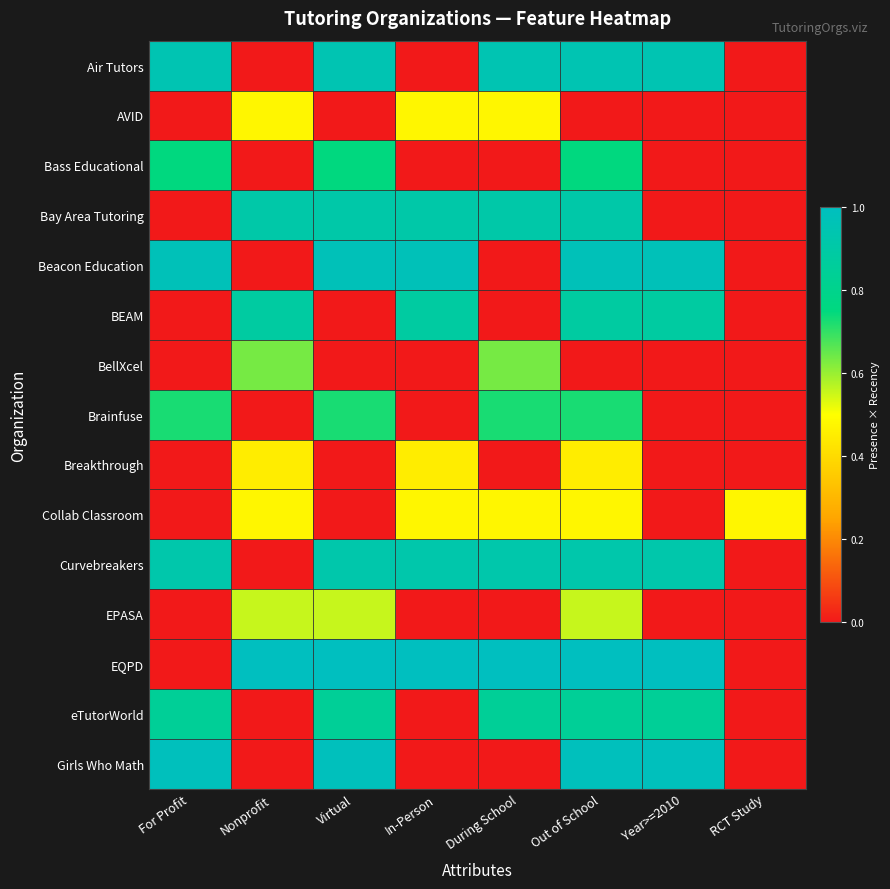

Reading left to right, what are all the values shown in this chart?

Air Tutors: For Profit=0.9	Nonprofit=0.0	Virtual=0.9	In-Person=0.0	During School=0.9	Out of School=0.9	Year>=2010=0.9	RCT Study=0.0
AVID: For Profit=0.0	Nonprofit=0.5	Virtual=0.0	In-Person=0.5	During School=0.5	Out of School=0.0	Year>=2010=0.0	RCT Study=0.0
Bass Educational: For Profit=0.8	Nonprofit=0.0	Virtual=0.8	In-Person=0.0	During School=0.0	Out of School=0.8	Year>=2010=0.0	RCT Study=0.0
Bay Area Tutoring: For Profit=0.0	Nonprofit=0.9	Virtual=0.9	In-Person=0.9	During School=0.9	Out of School=0.9	Year>=2010=0.0	RCT Study=0.0
Beacon Education: For Profit=1.0	Nonprofit=0.0	Virtual=1.0	In-Person=1.0	During School=0.0	Out of School=1.0	Year>=2010=1.0	RCT Study=0.0
BEAM: For Profit=0.0	Nonprofit=0.9	Virtual=0.0	In-Person=0.9	During School=0.0	Out of School=0.9	Year>=2010=0.9	RCT Study=0.0
BellXcel: For Profit=0.0	Nonprofit=0.6	Virtual=0.0	In-Person=0.0	During School=0.6	Out of School=0.0	Year>=2010=0.0	RCT Study=0.0
Brainfuse: For Profit=0.7	Nonprofit=0.0	Virtual=0.7	In-Person=0.0	During School=0.7	Out of School=0.7	Year>=2010=0.0	RCT Study=0.0
Breakthrough: For Profit=0.0	Nonprofit=0.5	Virtual=0.0	In-Person=0.5	During School=0.0	Out of School=0.5	Year>=2010=0.0	RCT Study=0.0
Collab Classroom: For Profit=0.0	Nonprofit=0.5	Virtual=0.0	In-Person=0.5	During School=0.5	Out of School=0.5	Year>=2010=0.0	RCT Study=0.5
Curvebreakers: For Profit=0.9	Nonprofit=0.0	Virtual=0.9	In-Person=0.9	During School=0.9	Out of School=0.9	Year>=2010=0.9	RCT Study=0.0
EPASA: For Profit=0.0	Nonprofit=0.6	Virtual=0.6	In-Person=0.0	During School=0.0	Out of School=0.6	Year>=2010=0.0	RCT Study=0.0
EQPD: For Profit=0.0	Nonprofit=1.0	Virtual=1.0	In-Person=1.0	During School=1.0	Out of School=1.0	Year>=2010=1.0	RCT Study=0.0
eTutorWorld: For Profit=0.8	Nonprofit=0.0	Virtual=0.8	In-Person=0.0	During School=0.8	Out of School=0.8	Year>=2010=0.8	RCT Study=0.0
Girls Who Math: For Profit=1.0	Nonprofit=0.0	Virtual=1.0	In-Person=0.0	During School=0.0	Out of School=1.0	Year>=2010=1.0	RCT Study=0.0